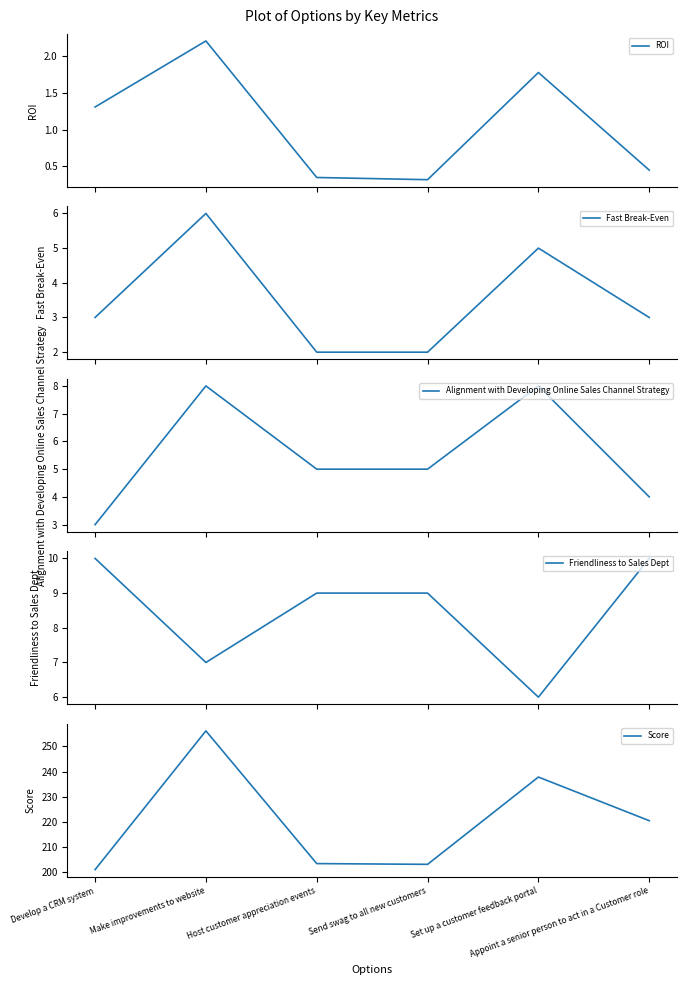

What position from the left is Send swag to all new customers?

4